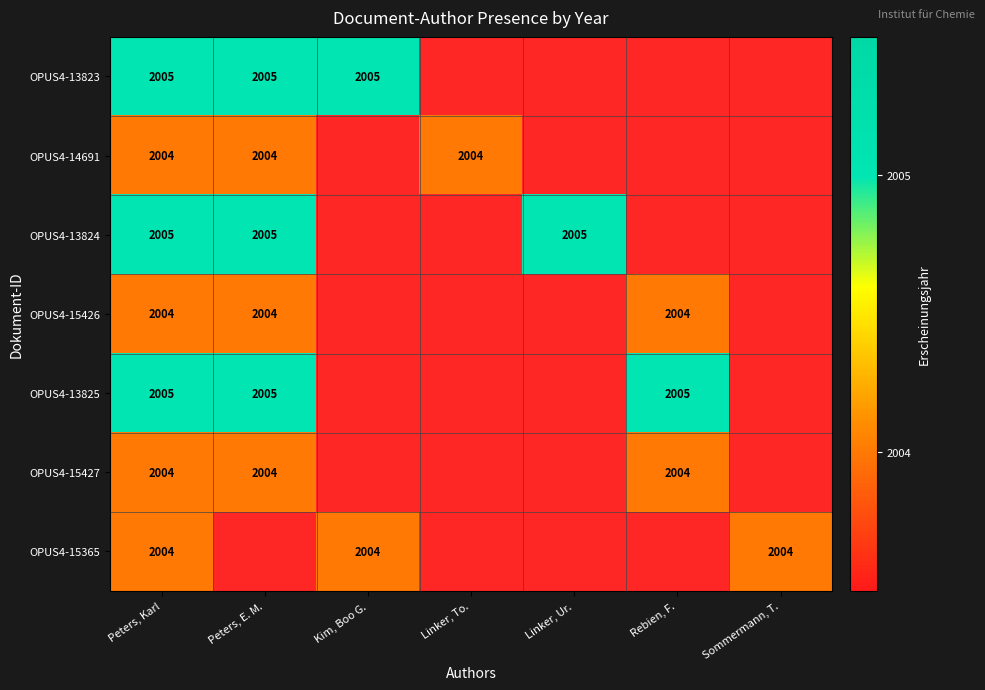

How many values in OPUS4-14691 are above zero?

3